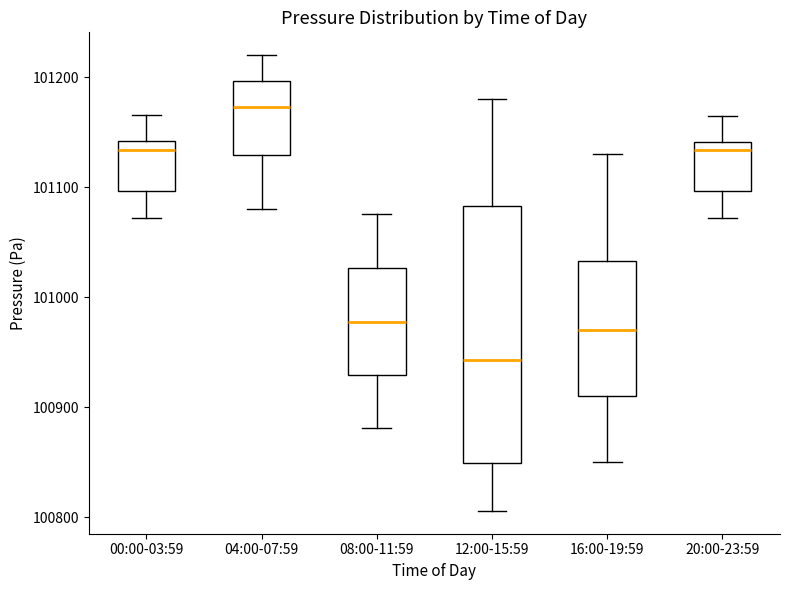

Where is the lower edge of the box for 04:00-07:59 on the y-axis? The values are not printed on the chart, so give them approximately, as read against the axis.

101130